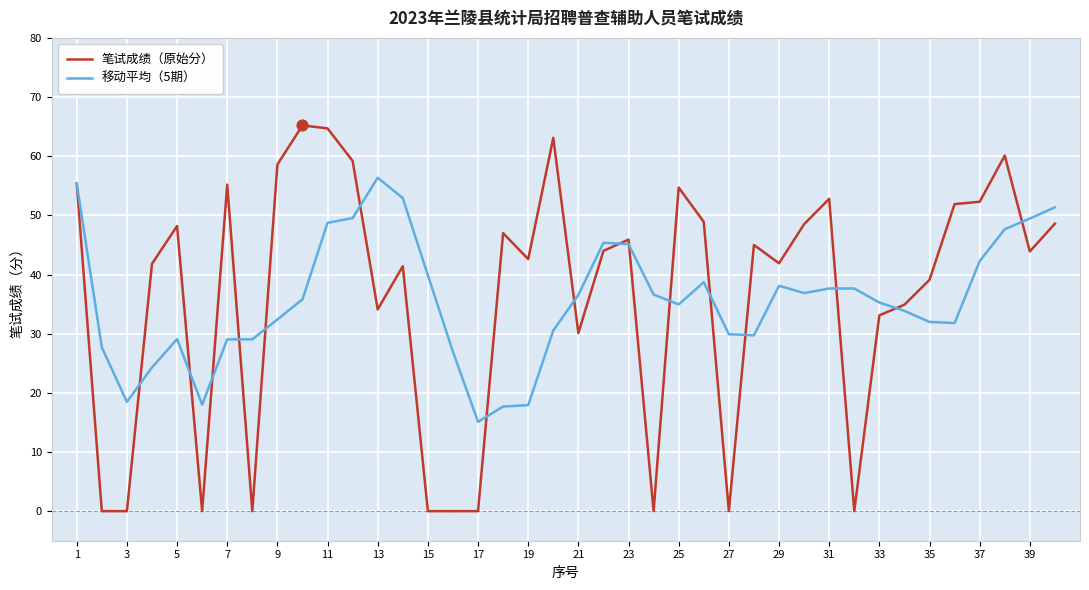

What is the greatest value displayed?

65.2